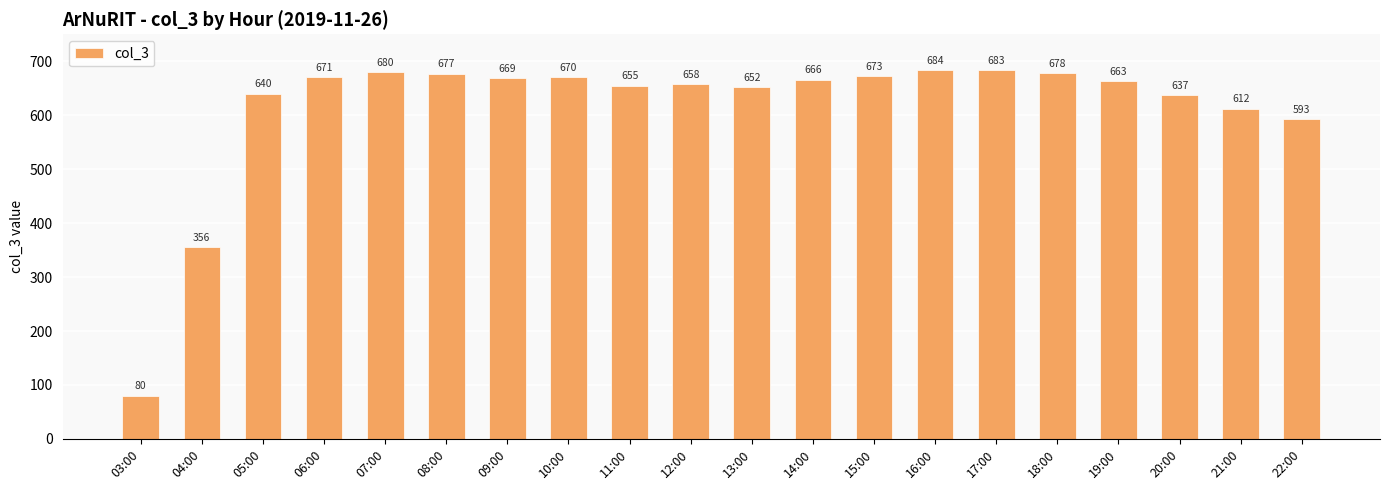

Is it true that the value at 06:00 is 297?

False